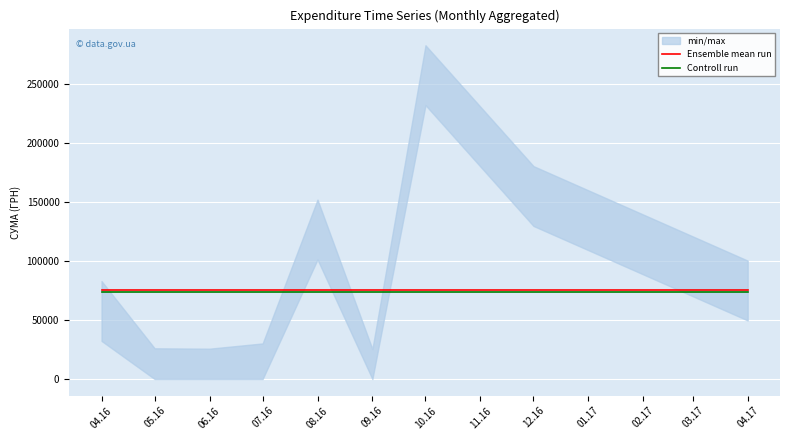

Which series has the widest spread of values?

Ensemble mean run